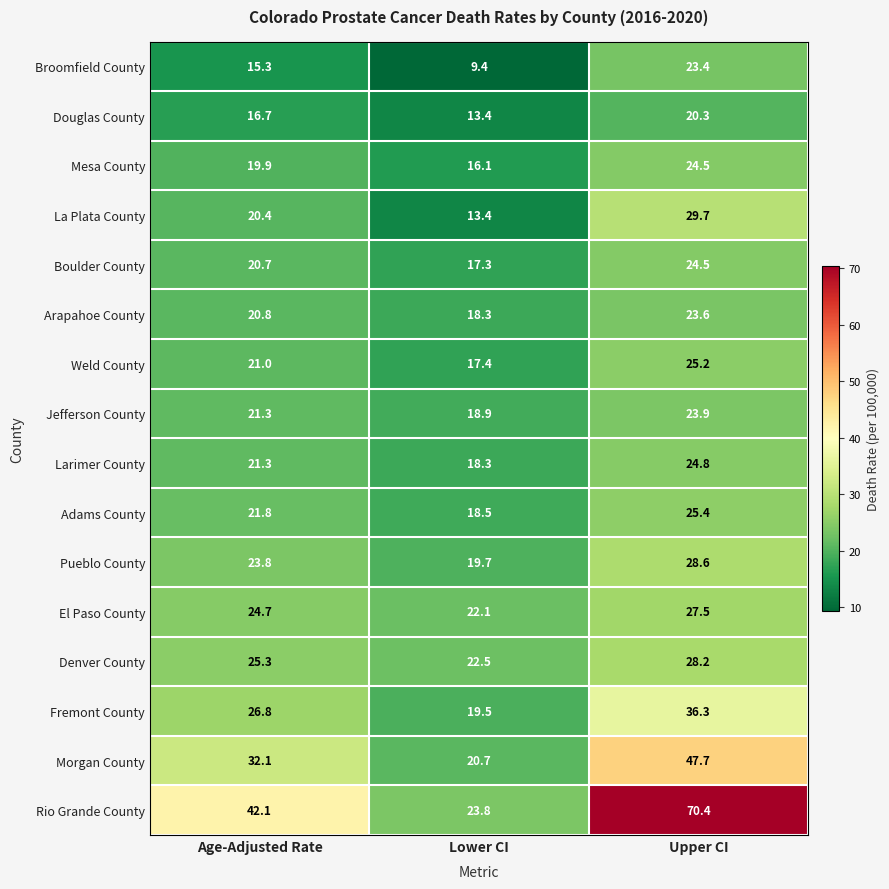

At which category is the sum across all series the highest?

Upper CI